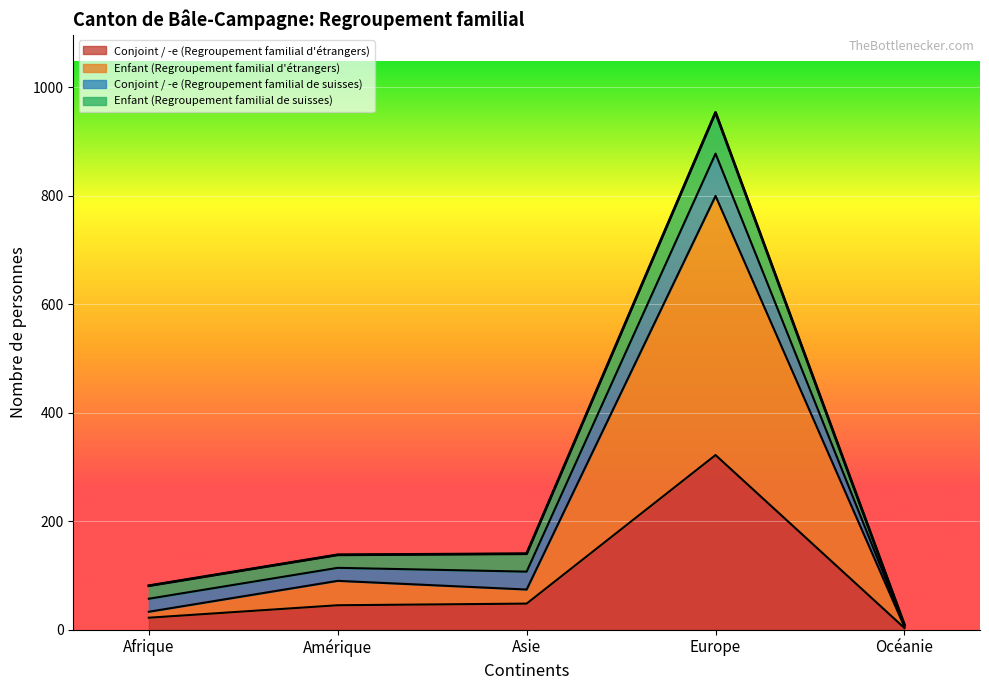

At which category is the sum across all series the highest?

Europe